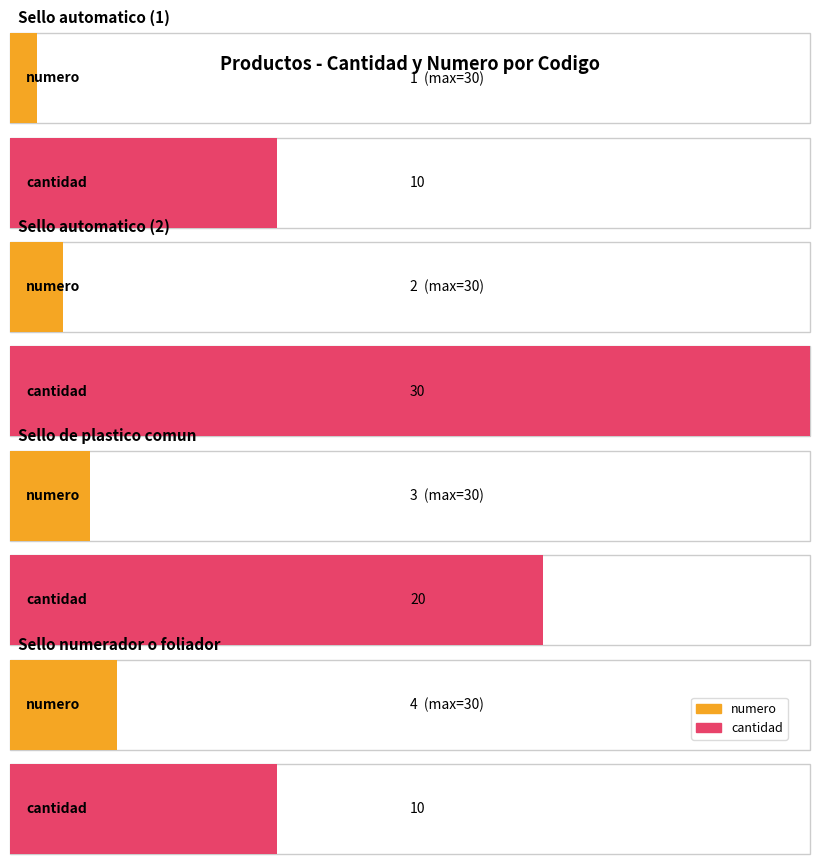

What is the difference between the maximum and second lowest values in the numero series?

2